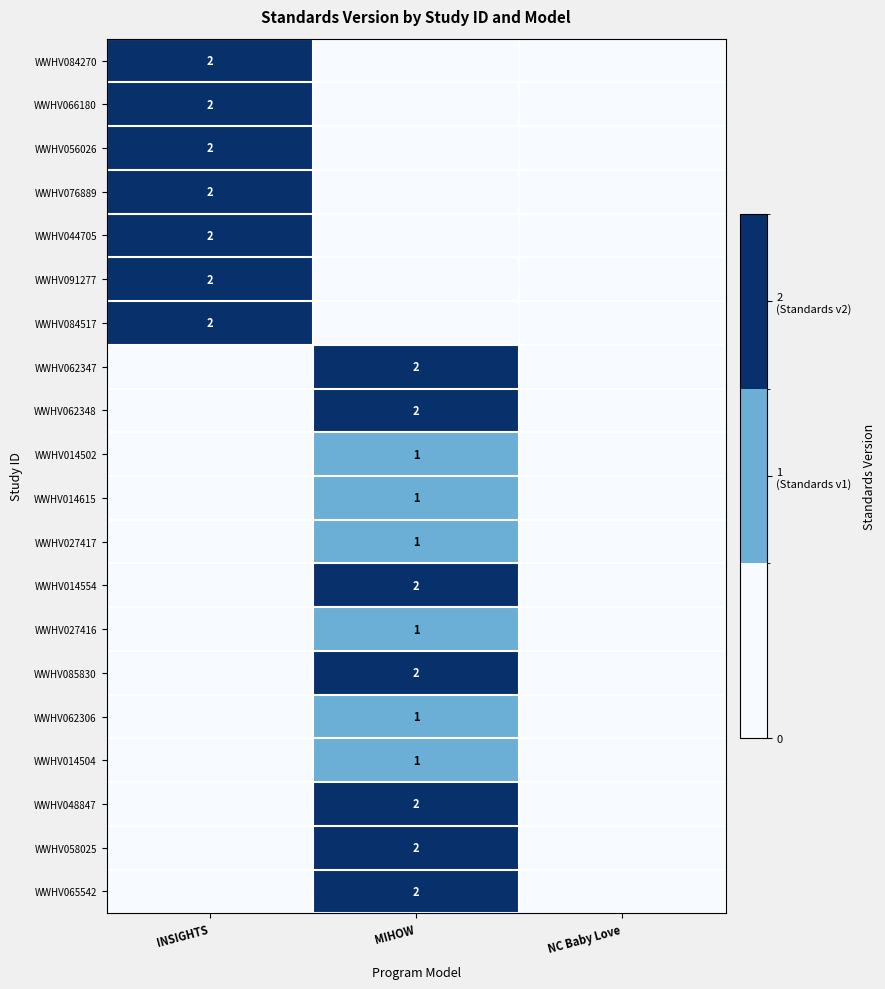

The WWHV027417 series shows 2 at MIHOW. True or false?

False